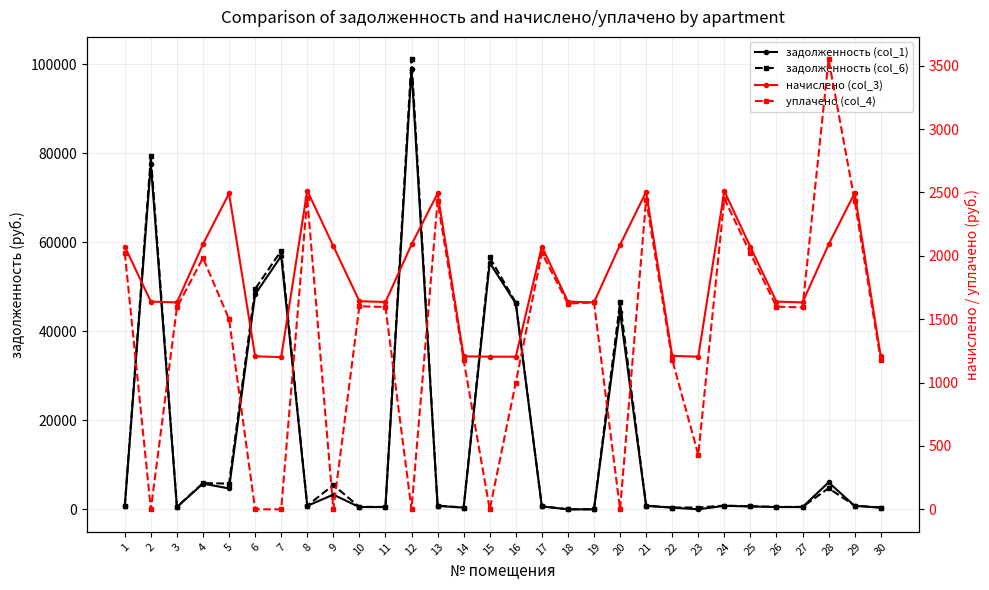

At which category does уплачено (col_4) reach its first local peak?

4